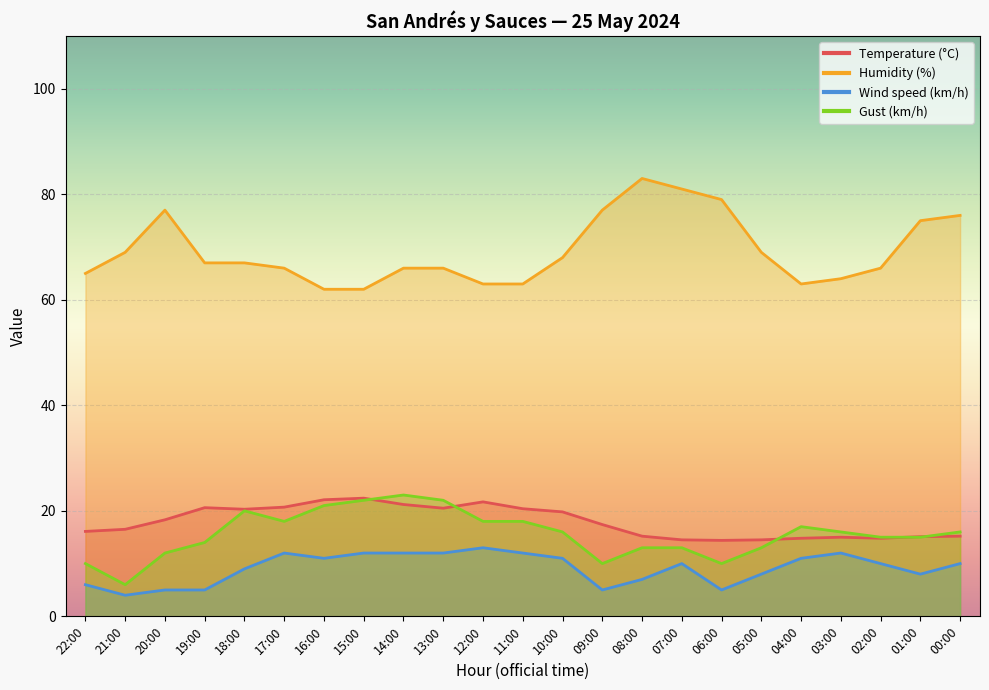

At which label is Gust (km/h) closest to 14?

19:00